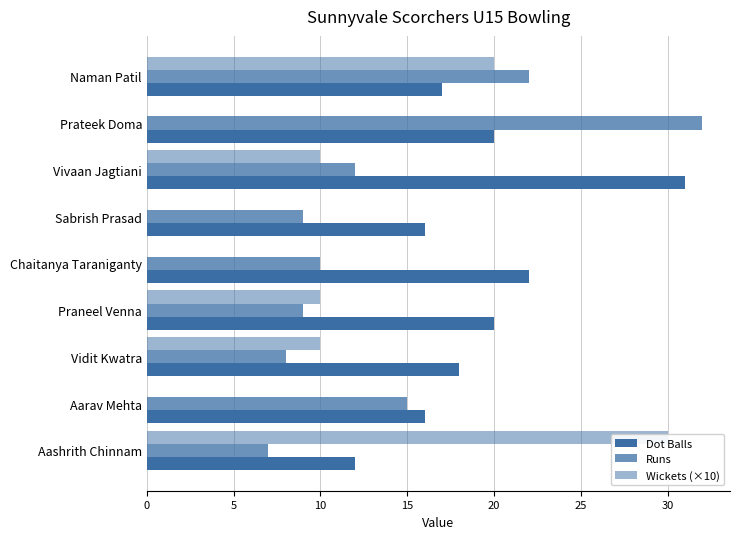

Between Naman Patil and Prateek Doma, which series saw the biggest shift?

Wickets (×10)